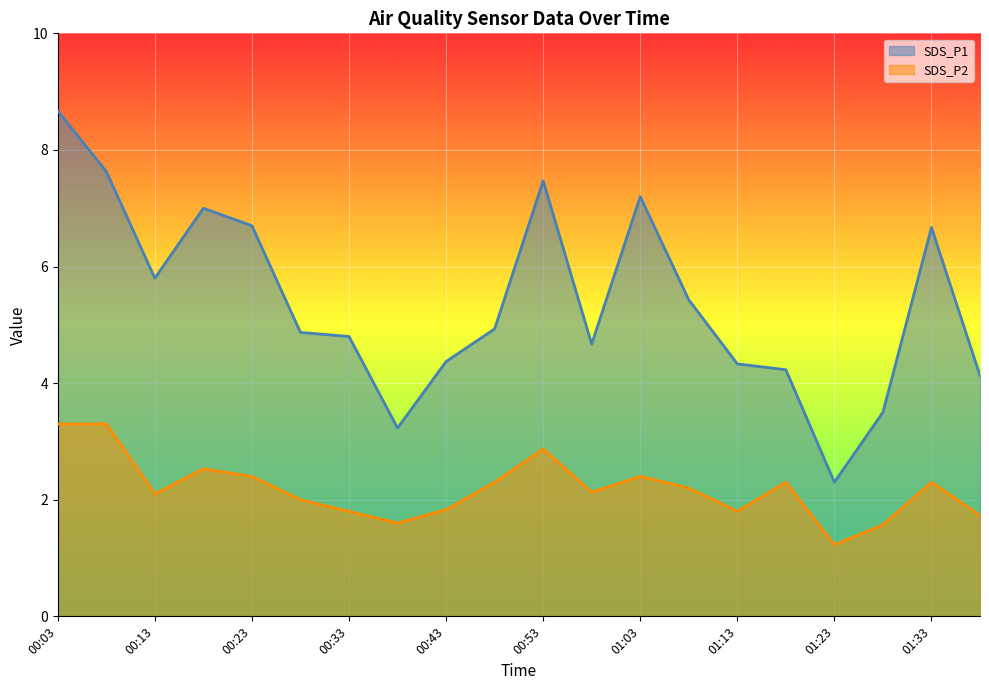

Reading left to right, transcribe all the data shown in this chart.

SDS_P1: 8.7	7.6	5.8	7.0	6.7	4.9	4.8	3.2	4.4	4.9	7.5	4.7	7.2	5.4	4.3	4.2	2.3	3.5	6.7	4.1
SDS_P2: 3.3	3.3	2.1	2.5	2.4	2.0	1.8	1.6	1.8	2.3	2.9	2.1	2.4	2.2	1.8	2.3	1.2	1.6	2.3	1.7